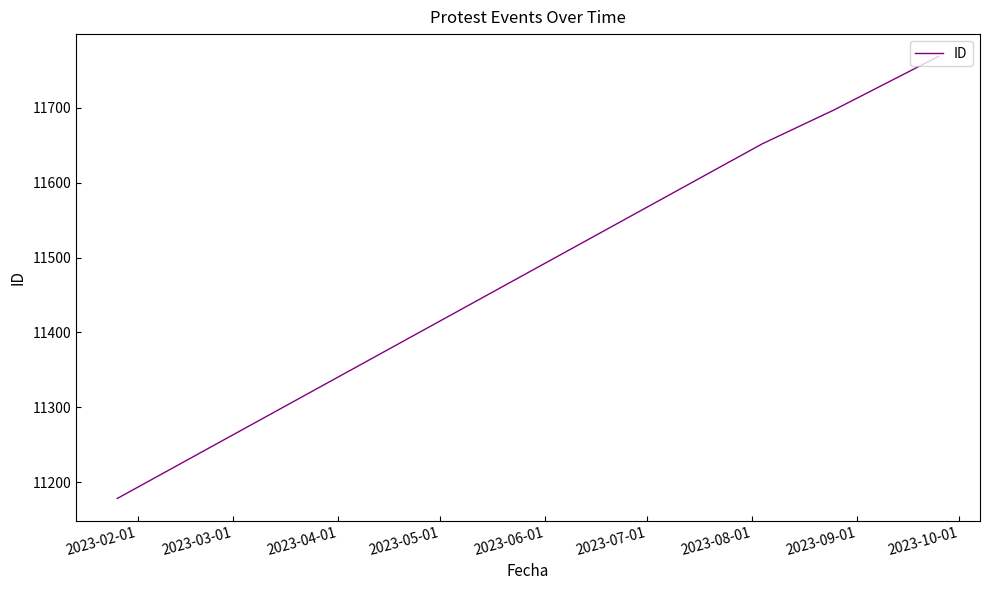

What is the greatest value displayed?

11769